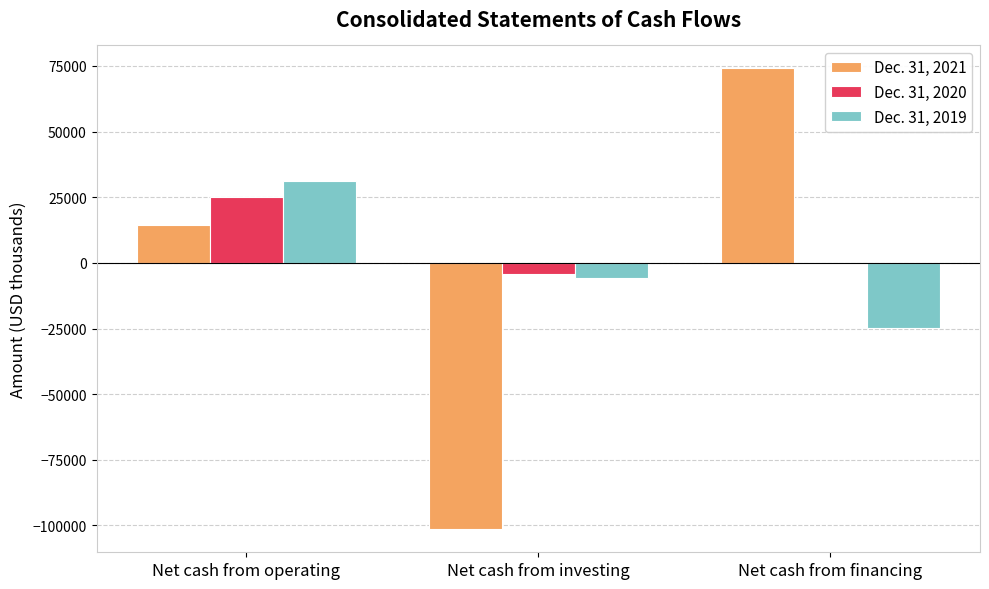

Is the value of Dec. 31, 2019 at Net cash from financing greater than the value of Dec. 31, 2020 at Net cash from investing?

No